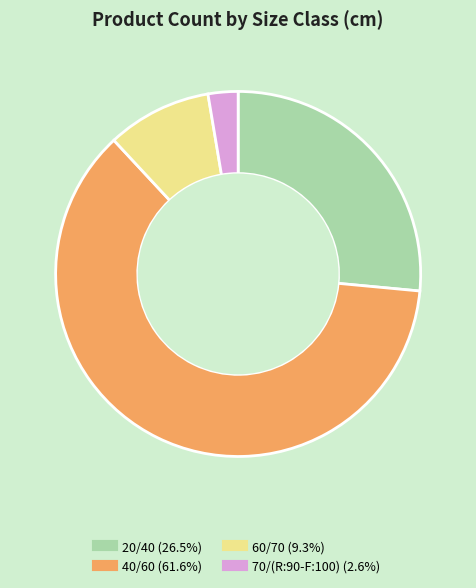

Which category has the smallest portion of the pie?

70/(R:90-F:100)